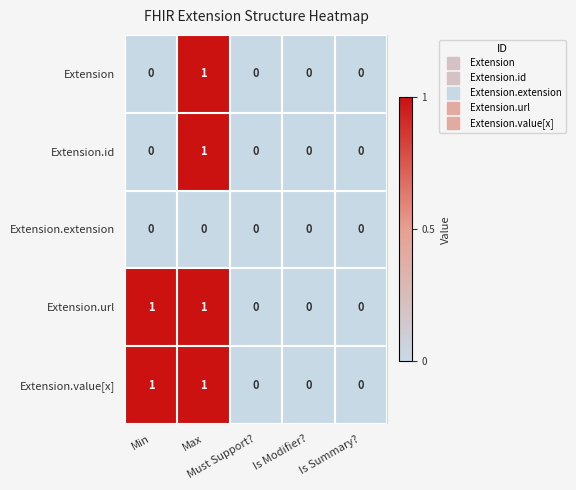

How many Extension.value[x] values are between 0 and 1?

5